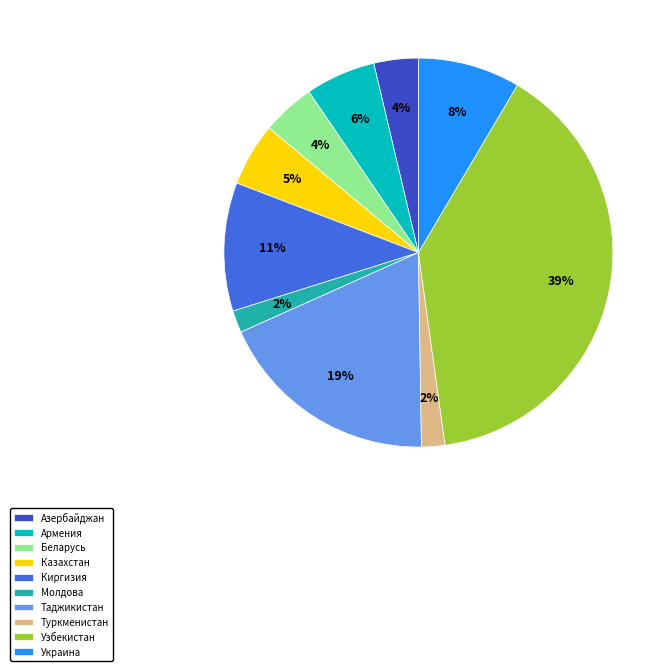

Do Киргизия and Азербайджан together represent more than half of the pie?

No